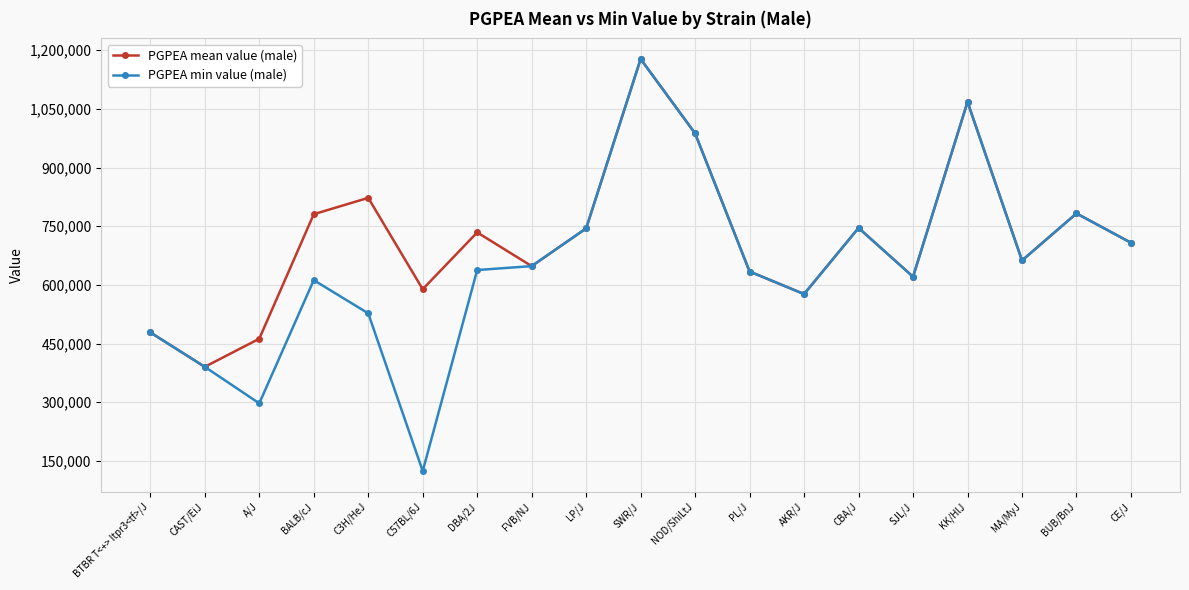

List the series in order of their overall mean, highest first.

PGPEA mean value (male), PGPEA min value (male)